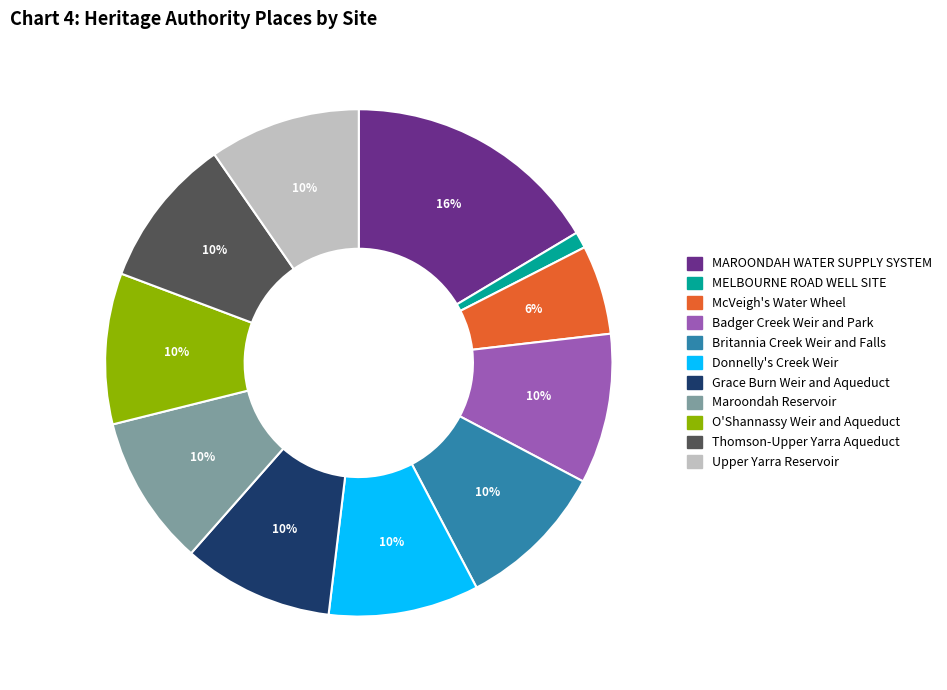

Between MELBOURNE ROAD WELL SITE and Thomson-Upper Yarra Aqueduct, which is larger?

Thomson-Upper Yarra Aqueduct